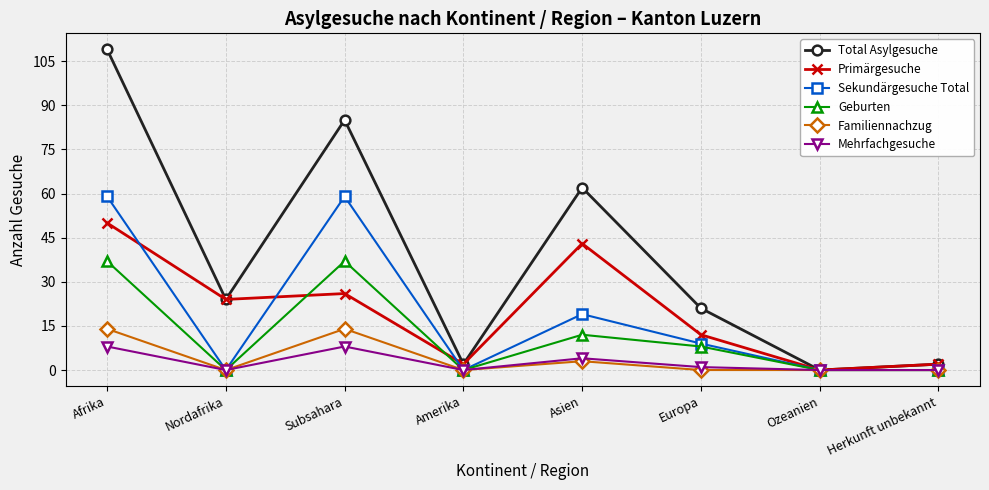

What are all the series names shown in the legend?

Total Asylgesuche, Primärgesuche, Sekundärgesuche Total, Geburten, Familiennachzug, Mehrfachgesuche